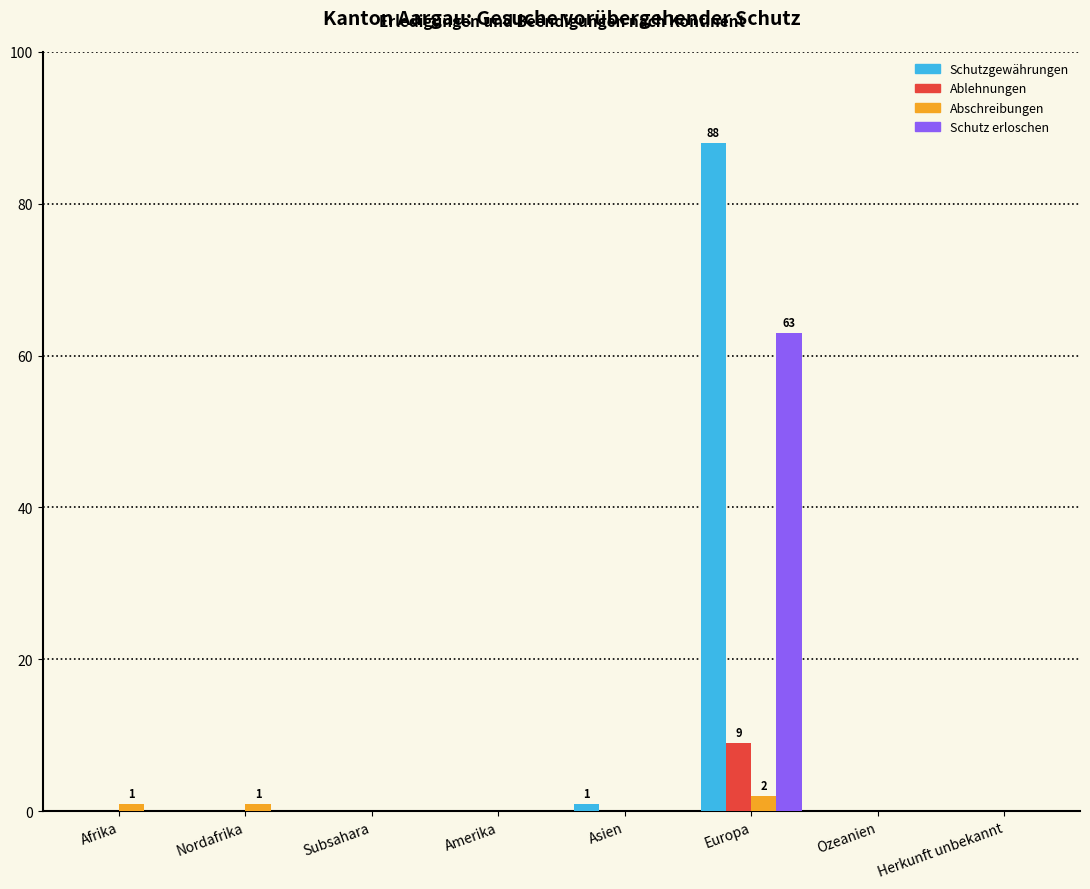

Are the bars horizontal?

No